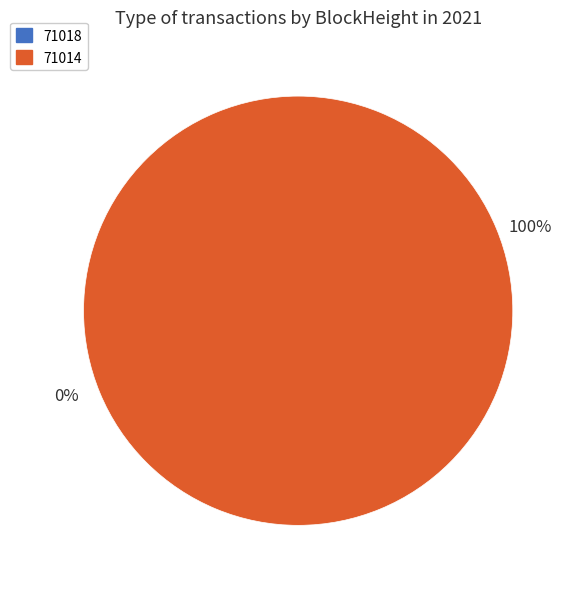

Which slice is the largest?

71014